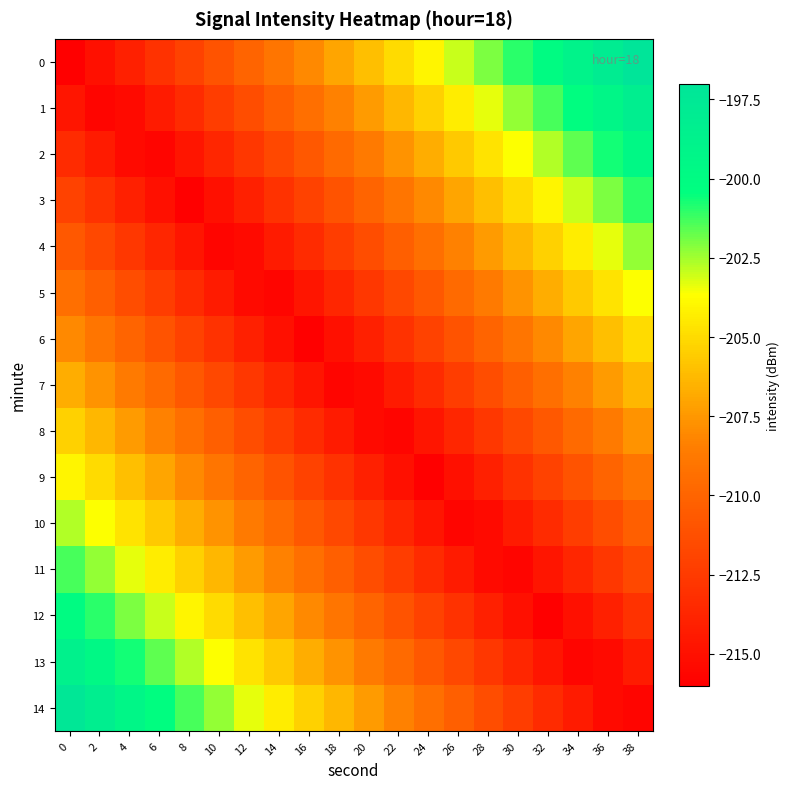

Reading left to right, what are all the values shown in this chart?

0: 0=-216.0	2=-215.0	4=-214.0	6=-213.0	8=-212.0	10=-211.0	12=-210.0	14=-209.0	16=-208.0	18=-207.0	20=-206.0	22=-205.0	24=-204.0	26=-203.0	28=-202.0	30=-201.0	32=-200.0	34=-199.0	36=-198.0	38=-197.0
1: 0=-214.7	2=-215.7	4=-215.3	6=-214.3	8=-213.3	10=-212.3	12=-211.3	14=-210.3	16=-209.3	18=-208.3	20=-207.3	22=-206.3	24=-205.3	26=-204.3	28=-203.3	30=-202.3	32=-201.3	34=-200.3	36=-199.3	38=-198.3
2: 0=-213.3	2=-214.3	4=-215.3	6=-215.7	8=-214.7	10=-213.7	12=-212.7	14=-211.7	16=-210.7	18=-209.7	20=-208.7	22=-207.7	24=-206.7	26=-205.7	28=-204.7	30=-203.7	32=-202.7	34=-201.7	36=-200.7	38=-199.7
3: 0=-212.0	2=-213.0	4=-214.0	6=-215.0	8=-216.0	10=-215.0	12=-214.0	14=-213.0	16=-212.0	18=-211.0	20=-210.0	22=-209.0	24=-208.0	26=-207.0	28=-206.0	30=-205.0	32=-204.0	34=-203.0	36=-202.0	38=-201.0
4: 0=-210.7	2=-211.7	4=-212.7	6=-213.7	8=-214.7	10=-215.7	12=-215.3	14=-214.3	16=-213.3	18=-212.3	20=-211.3	22=-210.3	24=-209.3	26=-208.3	28=-207.3	30=-206.3	32=-205.3	34=-204.3	36=-203.3	38=-202.3
5: 0=-209.3	2=-210.3	4=-211.3	6=-212.3	8=-213.3	10=-214.3	12=-215.3	14=-215.7	16=-214.7	18=-213.7	20=-212.7	22=-211.7	24=-210.7	26=-209.7	28=-208.7	30=-207.7	32=-206.7	34=-205.7	36=-204.7	38=-203.7
6: 0=-208.0	2=-209.0	4=-210.0	6=-211.0	8=-212.0	10=-213.0	12=-214.0	14=-215.0	16=-216.0	18=-215.0	20=-214.0	22=-213.0	24=-212.0	26=-211.0	28=-210.0	30=-209.0	32=-208.0	34=-207.0	36=-206.0	38=-205.0
7: 0=-206.7	2=-207.7	4=-208.7	6=-209.7	8=-210.7	10=-211.7	12=-212.7	14=-213.7	16=-214.7	18=-215.7	20=-215.3	22=-214.3	24=-213.3	26=-212.3	28=-211.3	30=-210.3	32=-209.3	34=-208.3	36=-207.3	38=-206.3
8: 0=-205.3	2=-206.3	4=-207.3	6=-208.3	8=-209.3	10=-210.3	12=-211.3	14=-212.3	16=-213.3	18=-214.3	20=-215.3	22=-215.7	24=-214.7	26=-213.7	28=-212.7	30=-211.7	32=-210.7	34=-209.7	36=-208.7	38=-207.7
9: 0=-204.0	2=-205.0	4=-206.0	6=-207.0	8=-208.0	10=-209.0	12=-210.0	14=-211.0	16=-212.0	18=-213.0	20=-214.0	22=-215.0	24=-216.0	26=-215.0	28=-214.0	30=-213.0	32=-212.0	34=-211.0	36=-210.0	38=-209.0
10: 0=-202.7	2=-203.7	4=-204.7	6=-205.7	8=-206.7	10=-207.7	12=-208.7	14=-209.7	16=-210.7	18=-211.7	20=-212.7	22=-213.7	24=-214.7	26=-215.7	28=-215.3	30=-214.3	32=-213.3	34=-212.3	36=-211.3	38=-210.3
11: 0=-201.3	2=-202.3	4=-203.3	6=-204.3	8=-205.3	10=-206.3	12=-207.3	14=-208.3	16=-209.3	18=-210.3	20=-211.3	22=-212.3	24=-213.3	26=-214.3	28=-215.3	30=-215.7	32=-214.7	34=-213.7	36=-212.7	38=-211.7
12: 0=-200.0	2=-201.0	4=-202.0	6=-203.0	8=-204.0	10=-205.0	12=-206.0	14=-207.0	16=-208.0	18=-209.0	20=-210.0	22=-211.0	24=-212.0	26=-213.0	28=-214.0	30=-215.0	32=-216.0	34=-215.0	36=-214.0	38=-213.0
13: 0=-198.7	2=-199.7	4=-200.7	6=-201.7	8=-202.7	10=-203.7	12=-204.7	14=-205.7	16=-206.7	18=-207.7	20=-208.7	22=-209.7	24=-210.7	26=-211.7	28=-212.7	30=-213.7	32=-214.7	34=-215.7	36=-215.3	38=-214.3
14: 0=-197.3	2=-198.3	4=-199.3	6=-200.3	8=-201.3	10=-202.3	12=-203.3	14=-204.3	16=-205.3	18=-206.3	20=-207.3	22=-208.3	24=-209.3	26=-210.3	28=-211.3	30=-212.3	32=-213.3	34=-214.3	36=-215.3	38=-215.7